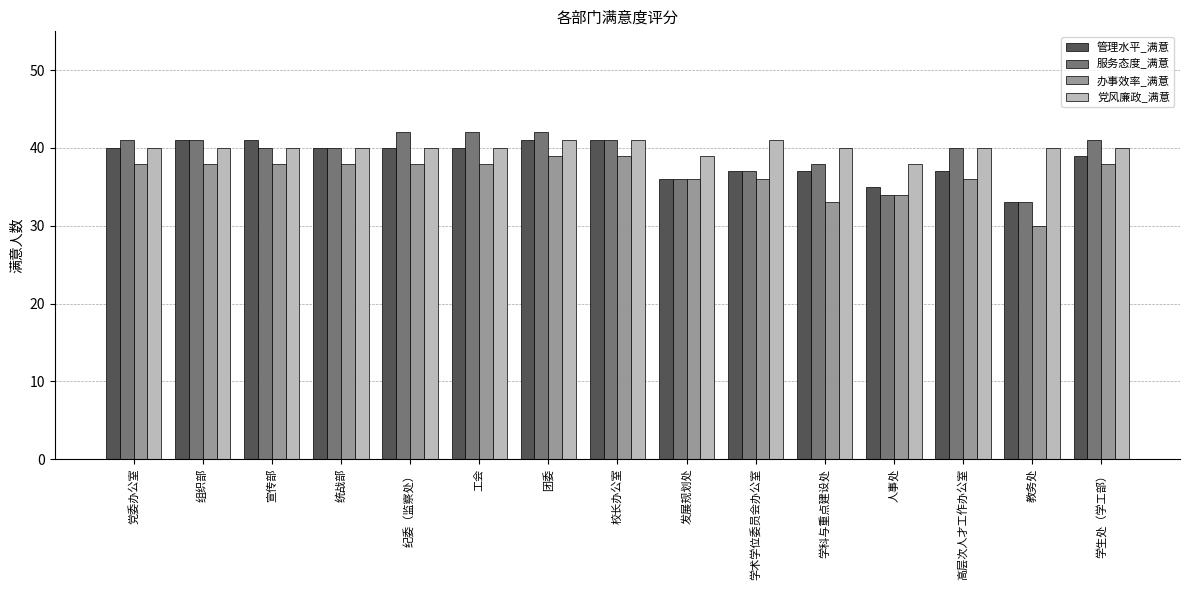

Are the bars grouped side by side (vs. stacked)?

Yes